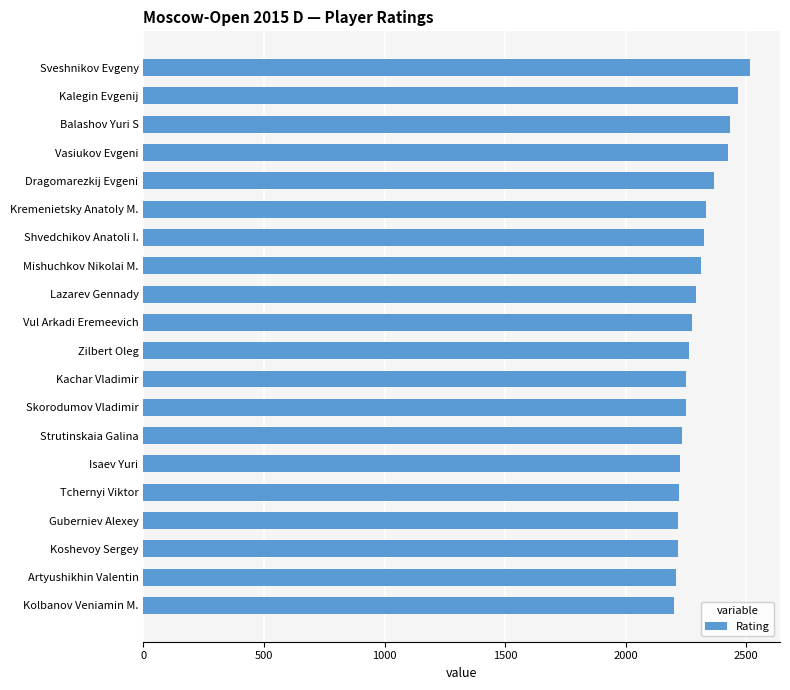

The chart shows a value of 2251 at Kachar Vladimir. True or false?

True